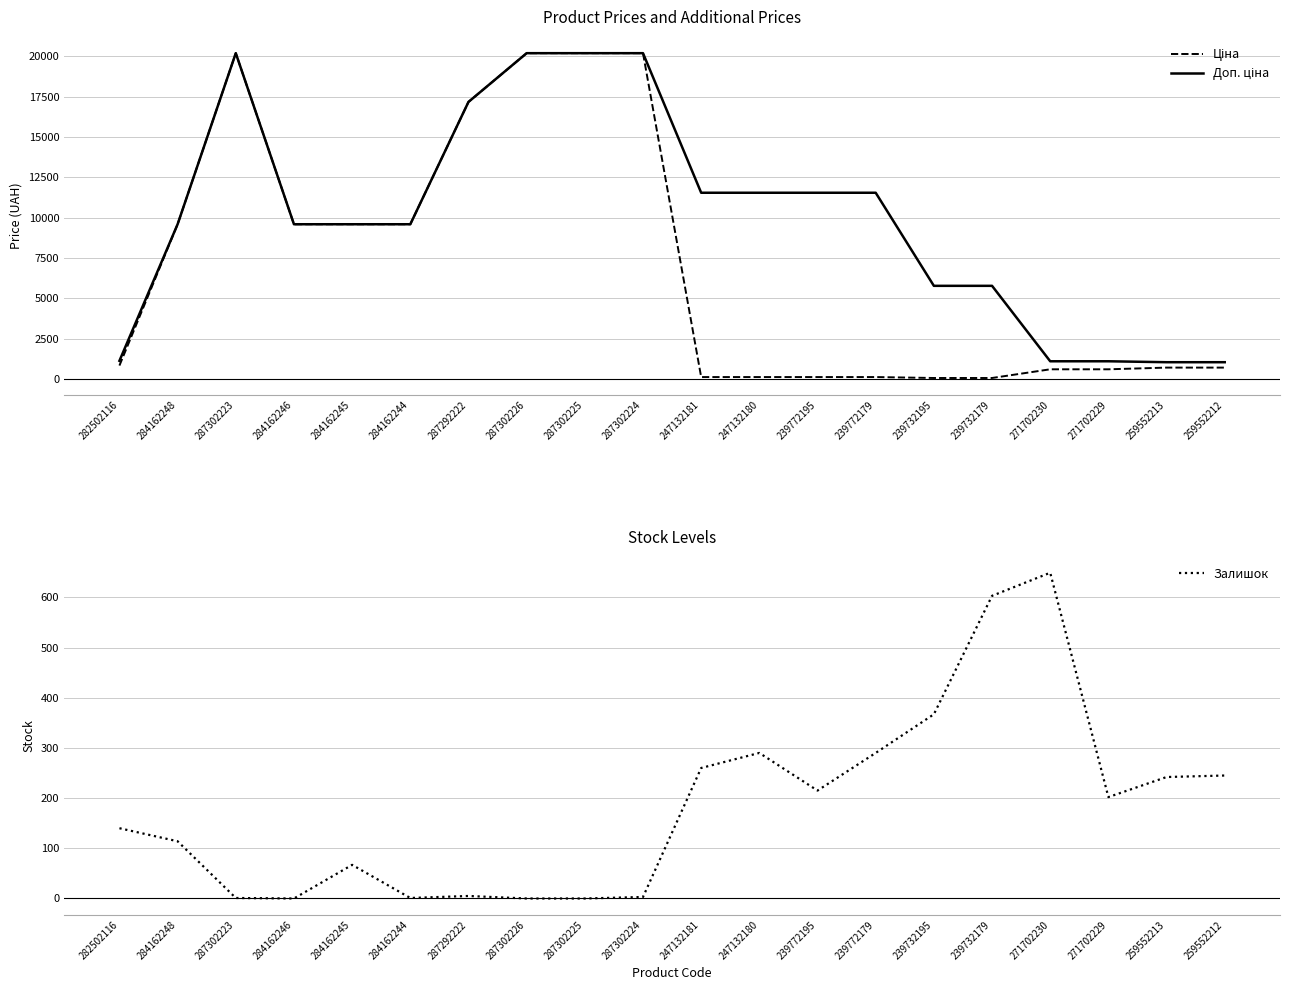

Which series has the largest total across all categories?

Доп. ціна